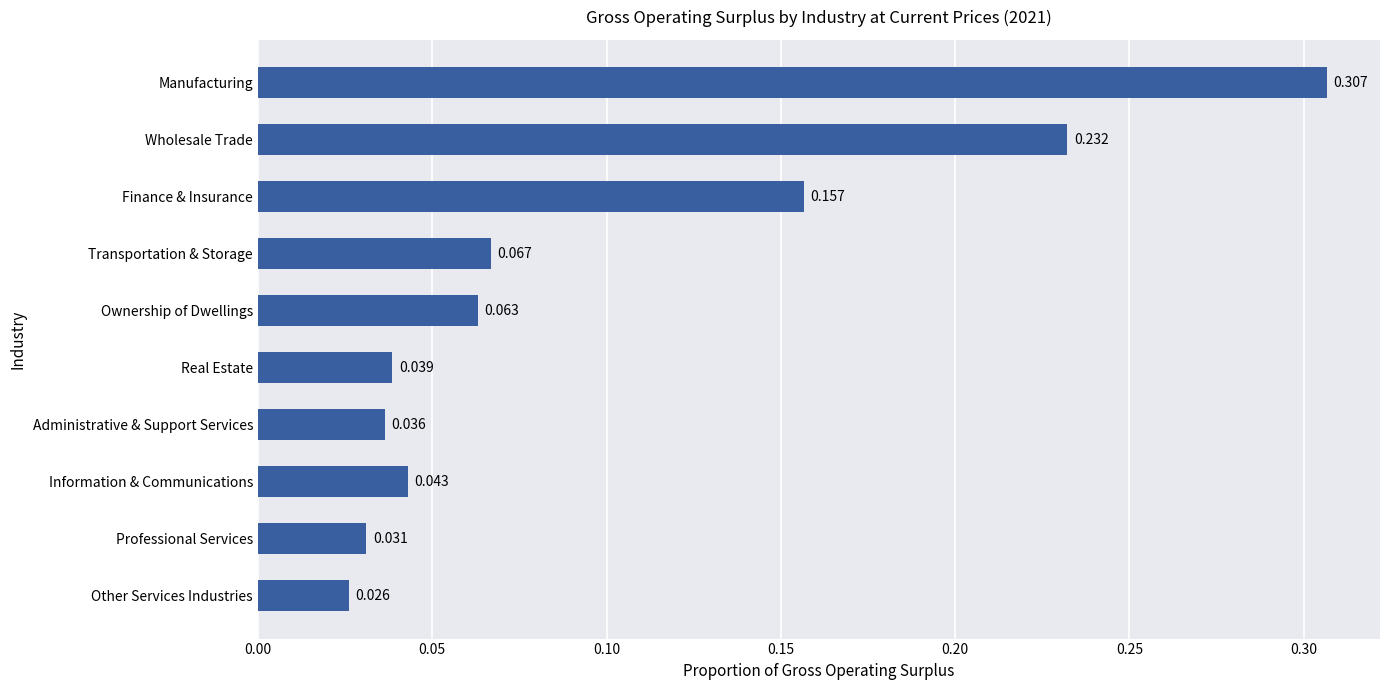

What is the label of the 10th bar from the bottom?

Manufacturing